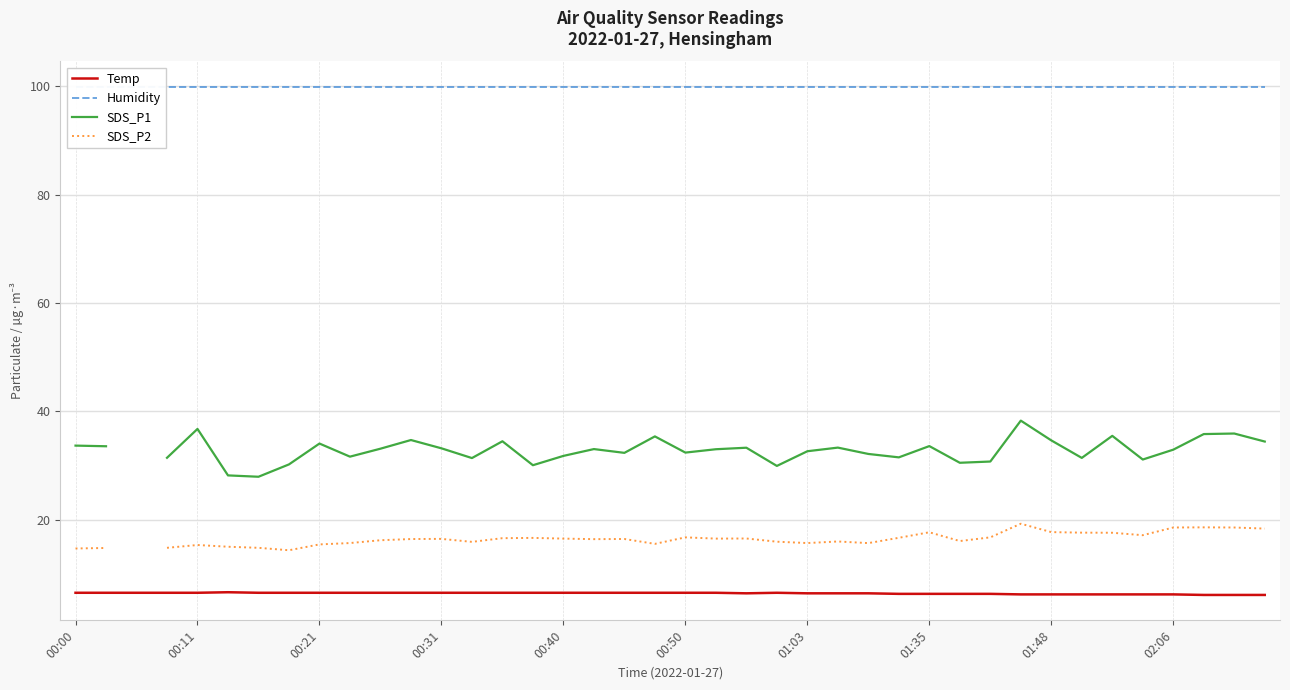

Is the value of Temp at 12 greater than the value of SDS_P1 at 31?

No